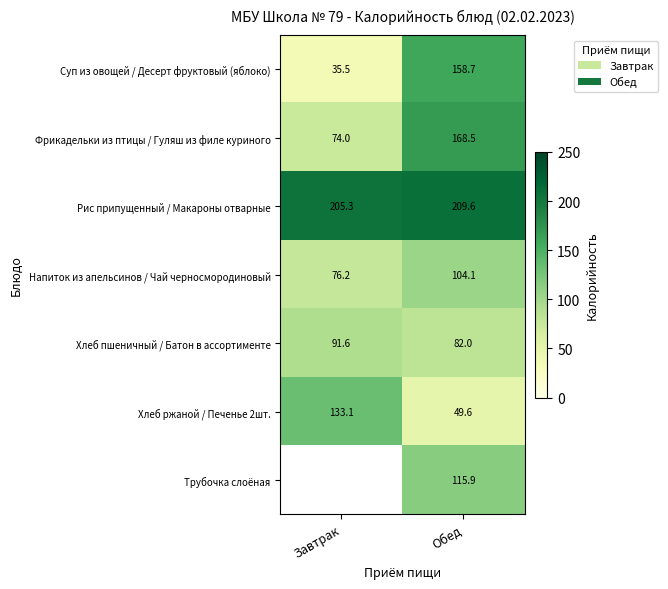

What is the difference between the maximum and minimum values in the Суп из овощей / Десерт фруктовый (яблоко) series?

123.2